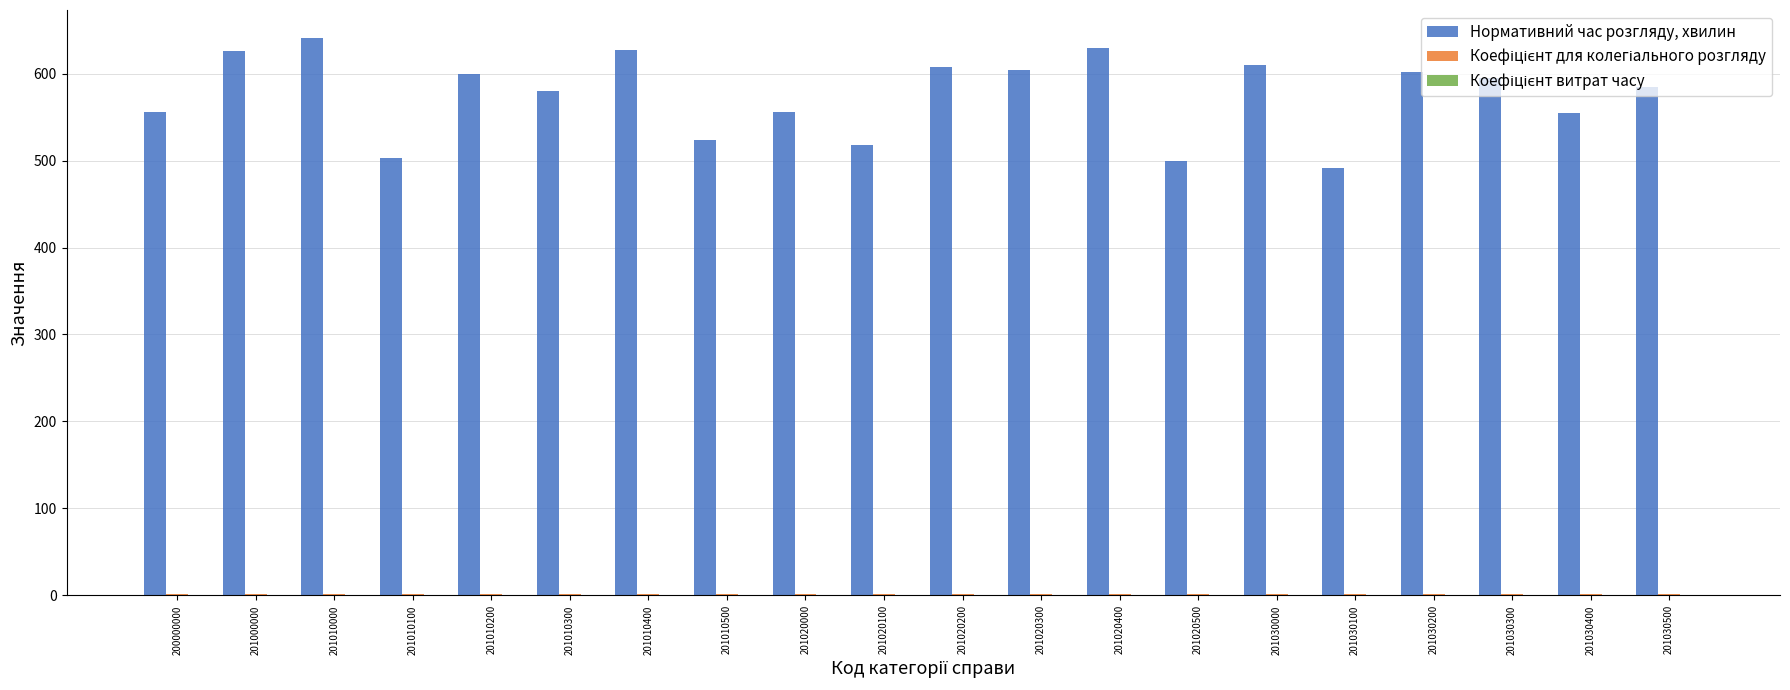

The Нормативний час розгляду, хвилин series shows 600.0 at 201010200. True or false?

True